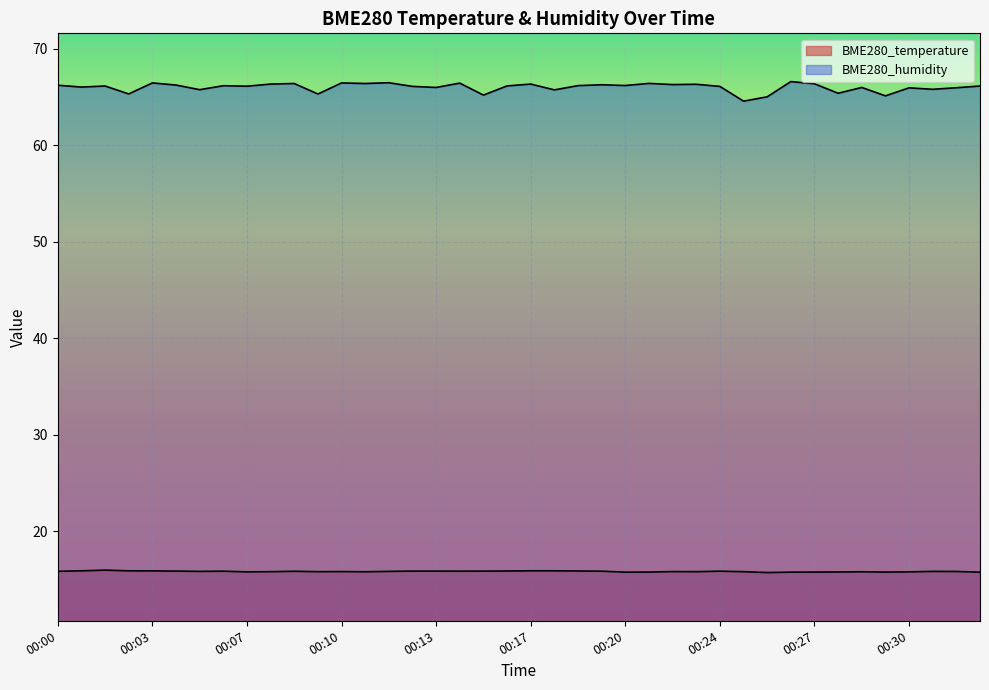

The value of BME280_humidity at 00:31 is 91.9. True or false?

False